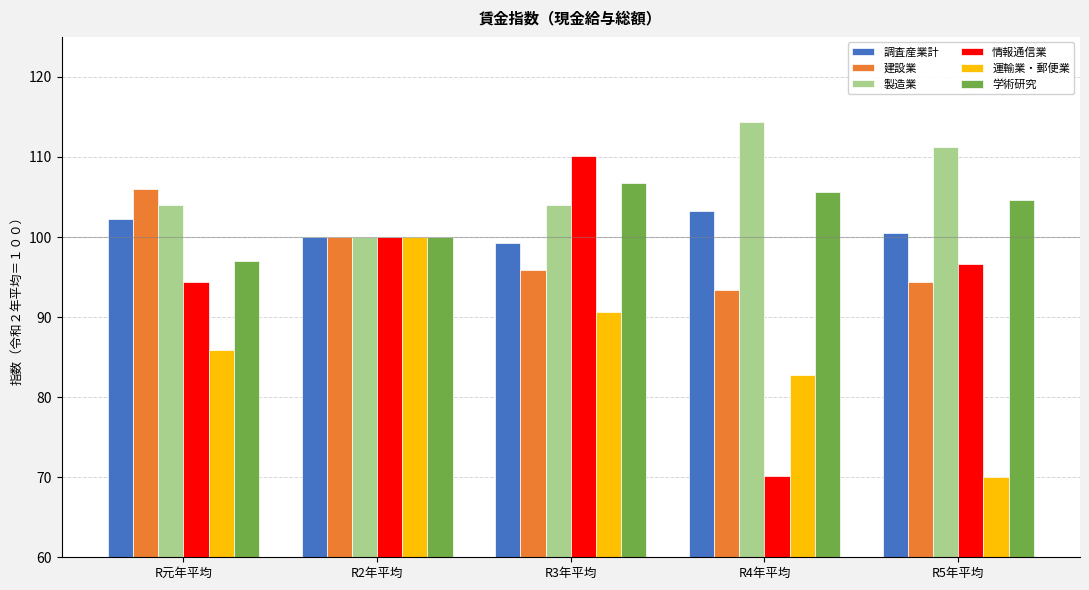

What is the label of the 2nd bar from the right?

R4年平均